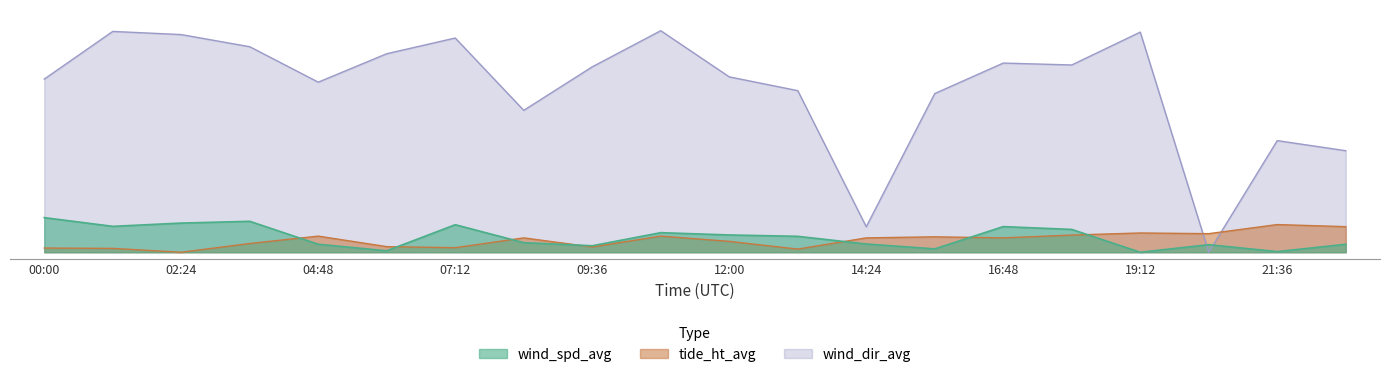

How many positive values does the wind_dir_avg series have?

19